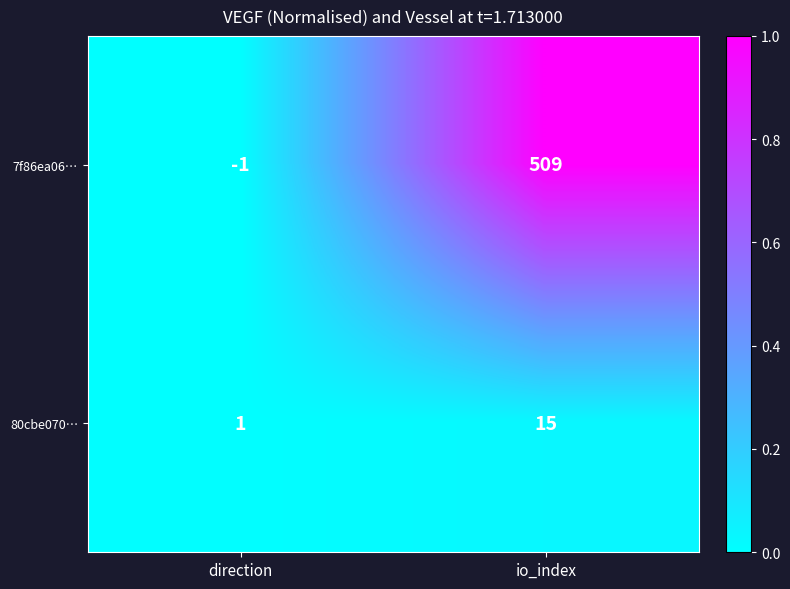

Which series has the largest range (max minus min)?

7f86ea06…